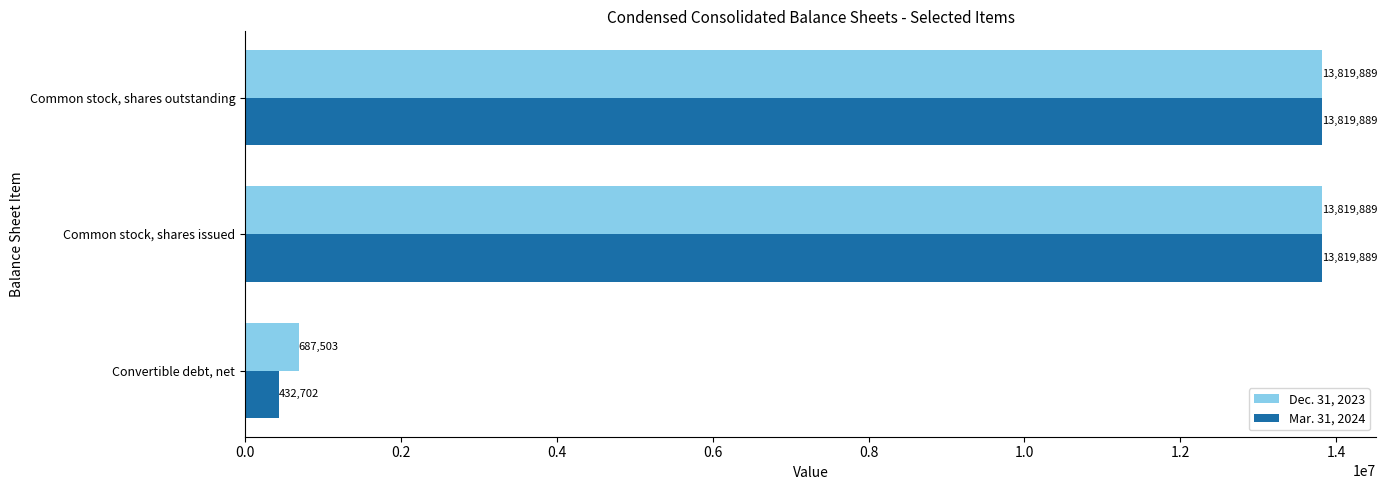

Is it true that Dec. 31, 2023 equals 13819889 at Common stock, shares outstanding?

True